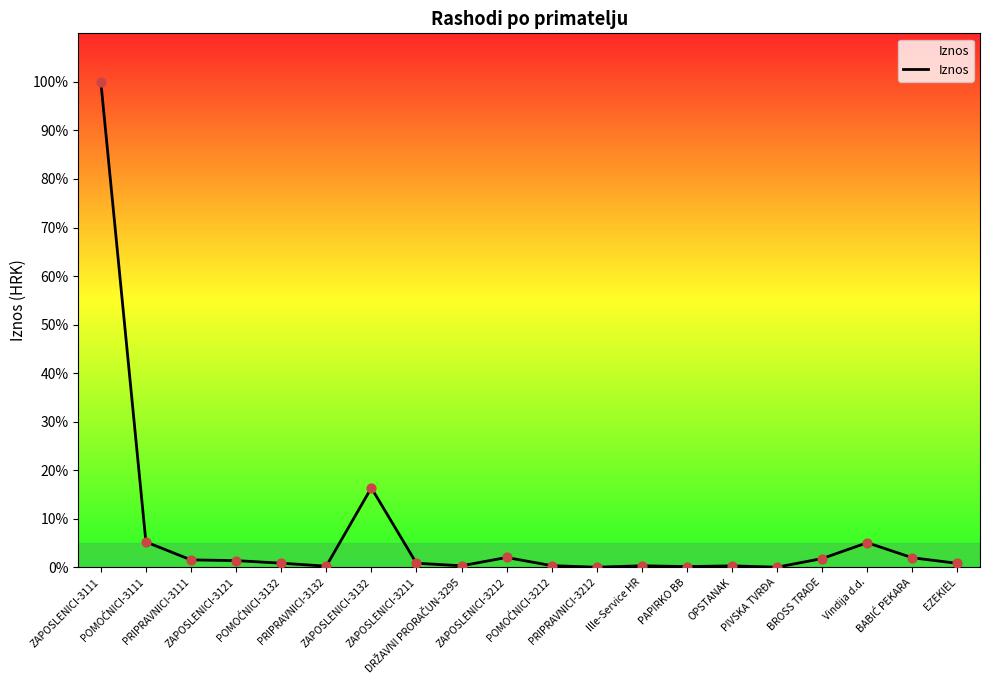

Between ZAPOSLENICI-3132 and PIVSKA TVRĐA, which is larger?

ZAPOSLENICI-3132